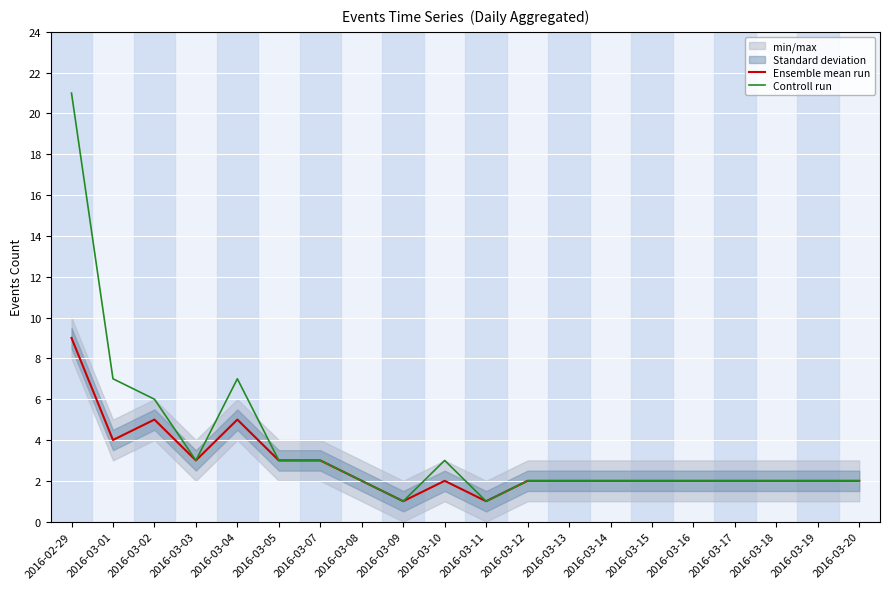

The value of Controll run at 2016-03-18 is 2. True or false?

True